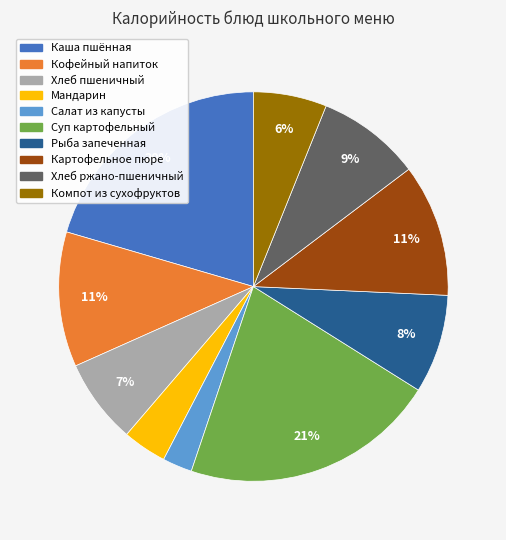

To the nearest percent, what is the difference between the largest and smallest slice percentages?

19%